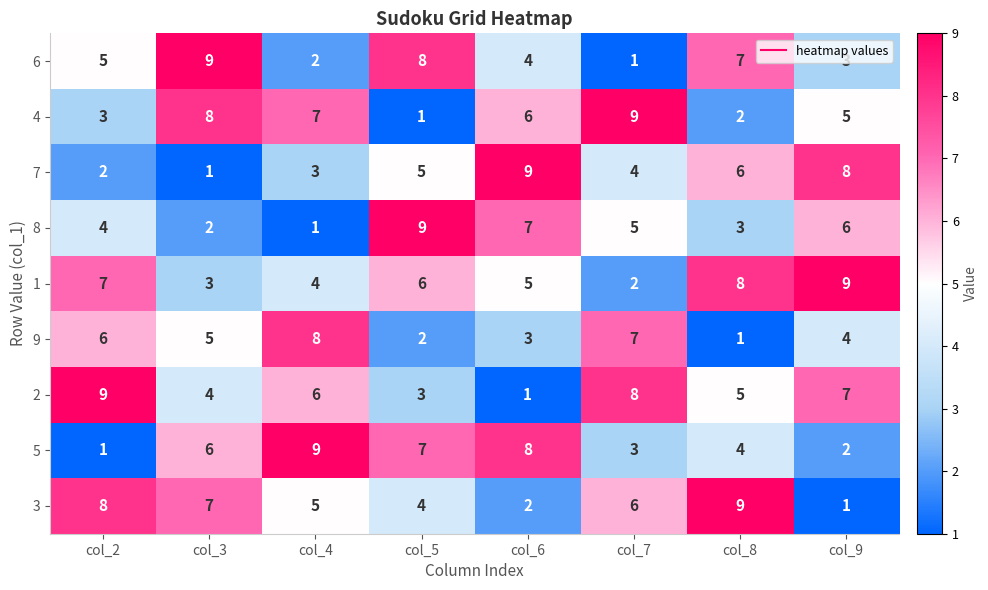

The 6 series shows 0 at col_7. True or false?

False